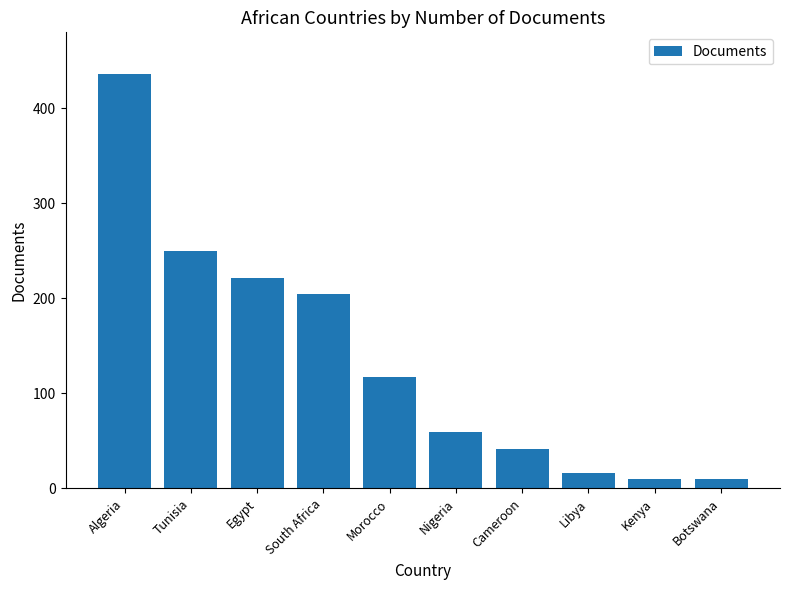

Does the chart contain stacked bars?

No